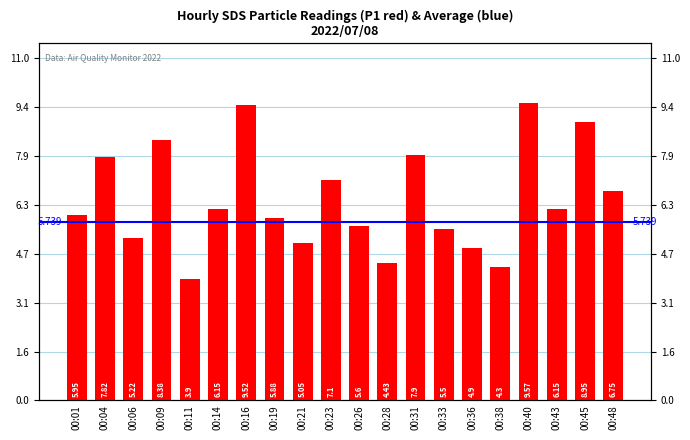

What is the sum of all values?

129.0